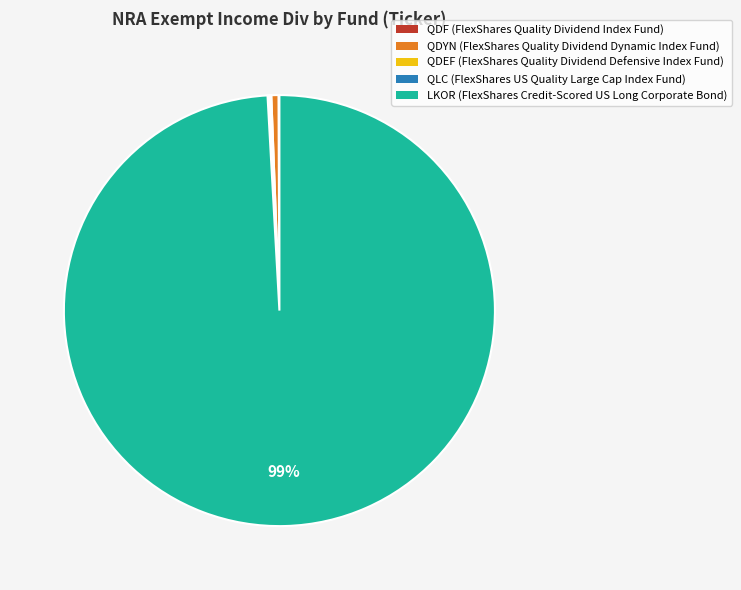

The LKOR slice represents 99% of the pie. True or false?

True